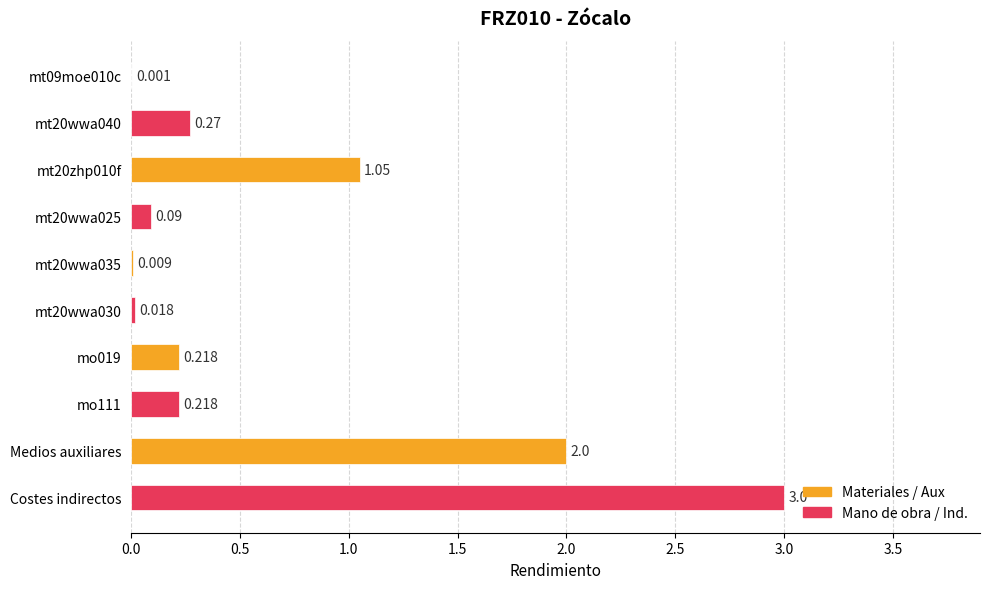

What is the maximum value shown in the chart?

3.0